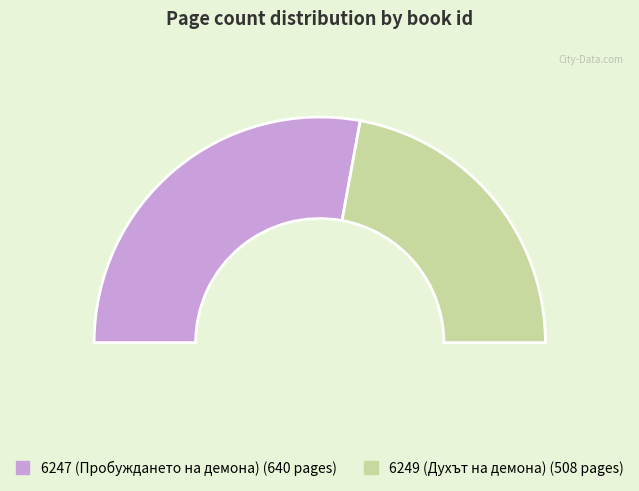

Count the number of slices in the pie.

2